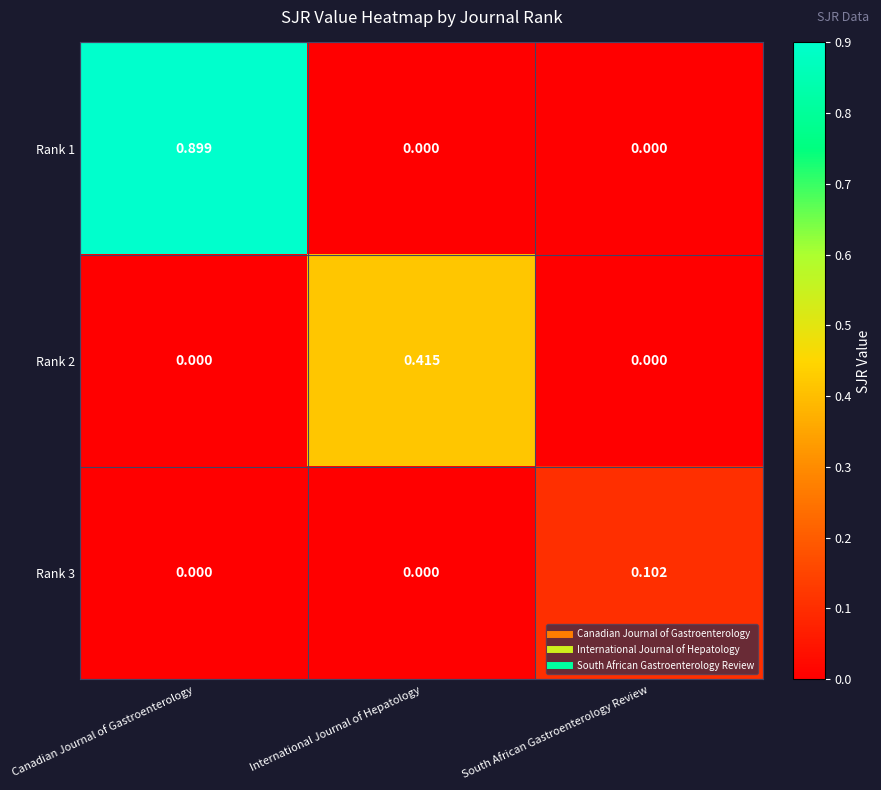

At which label does Rank 2 reach its peak?

International Journal of Hepatology